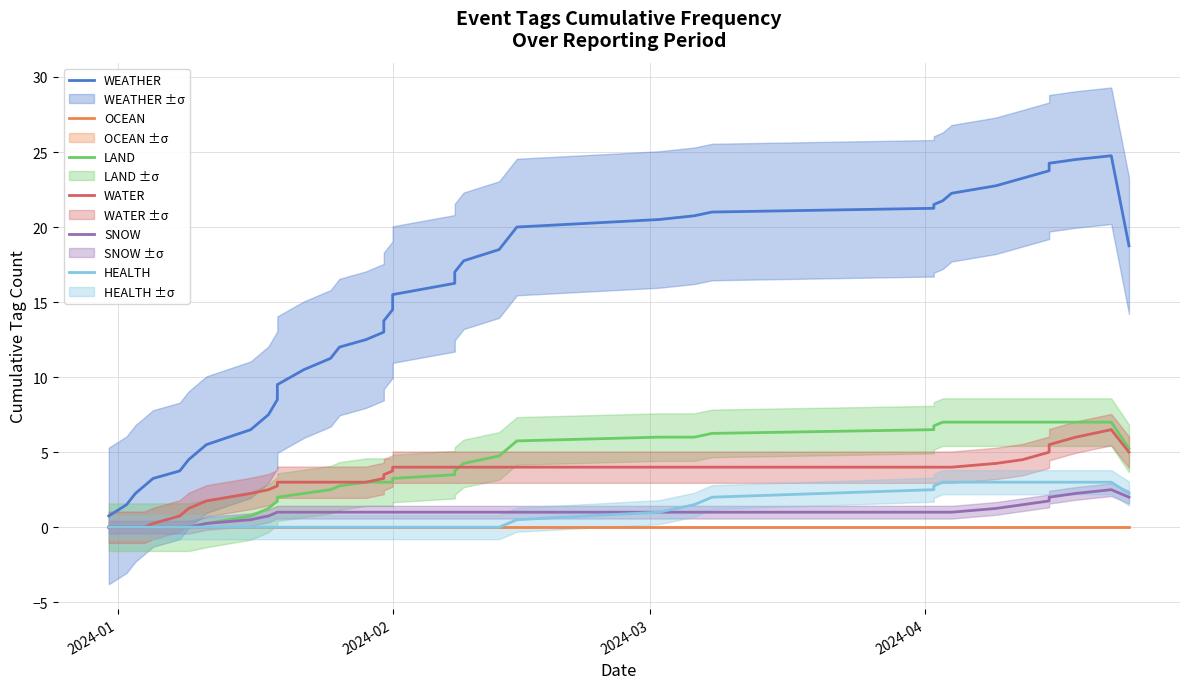

What is the difference between the second highest and second lowest values in the WATER series?

6.0